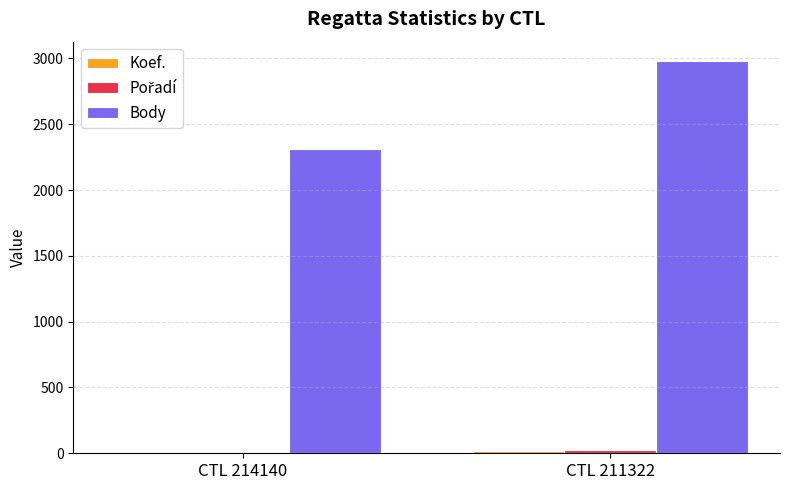

Count the number of data series in this chart.

3